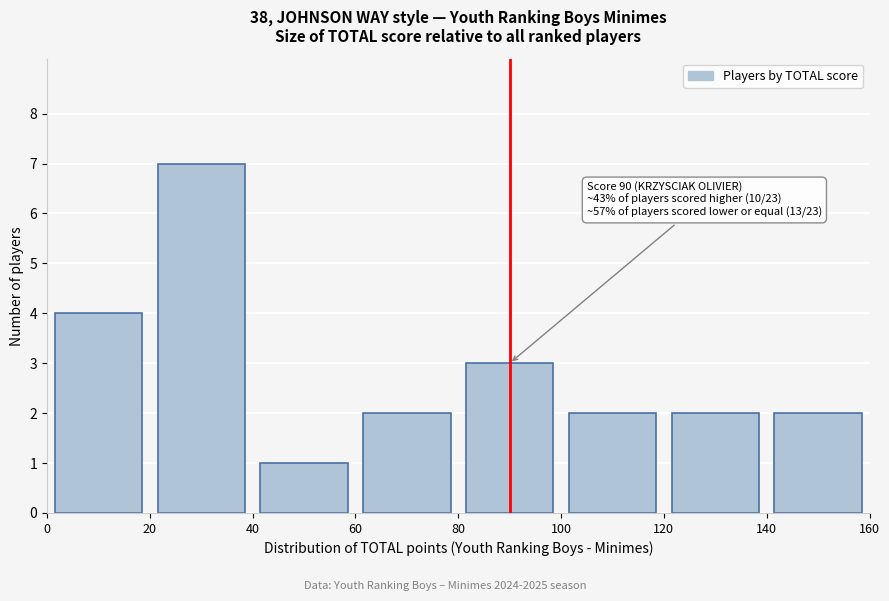

Which range on the x-axis has the tallest bar?

20 to 40